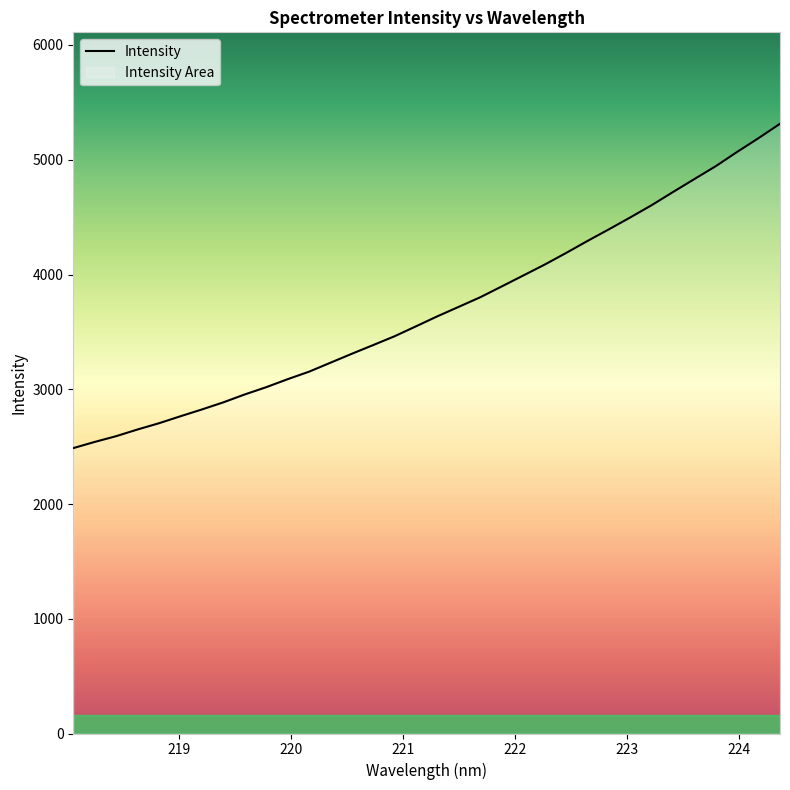

What is the smallest value displayed?

2487.0